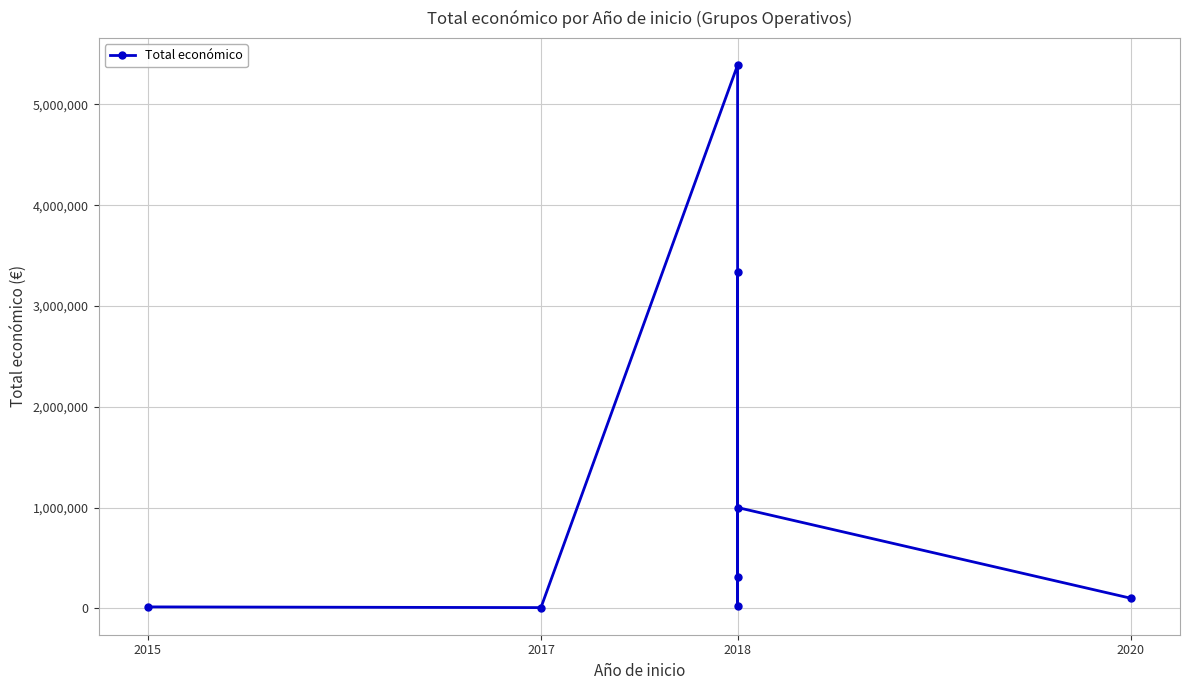

How many values exceed 311553?

3